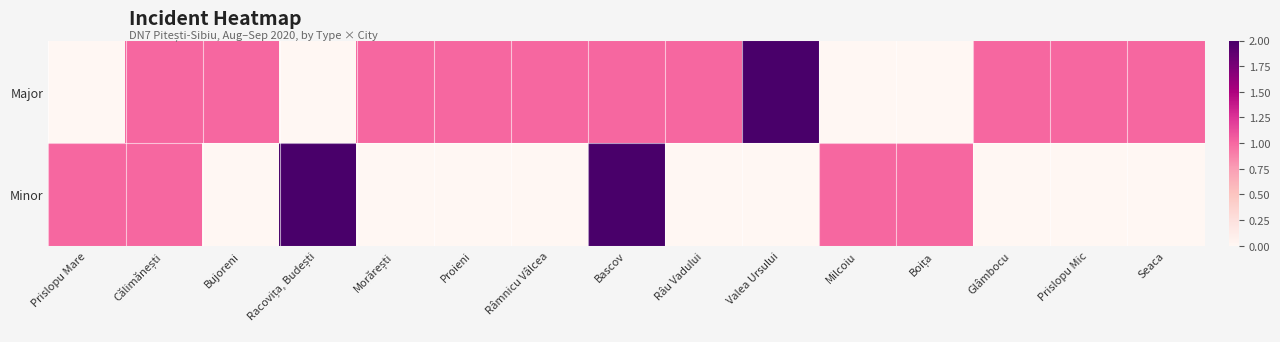

Rank the series by their average value, from highest to lowest.

Major, Minor